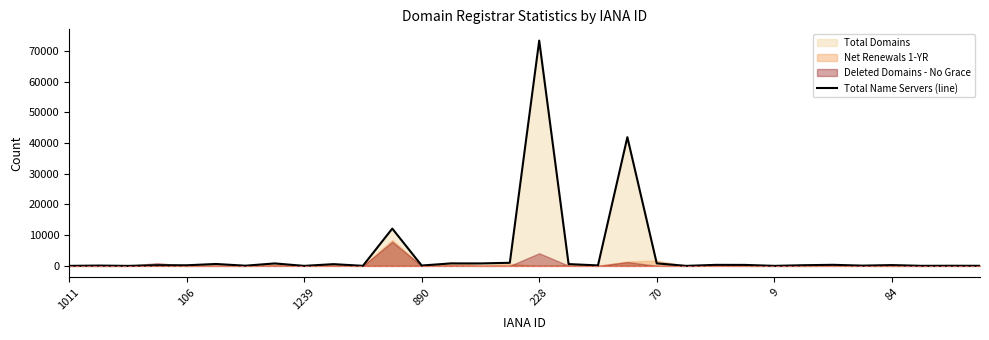

Where is the data nearest to the value 36660?

19